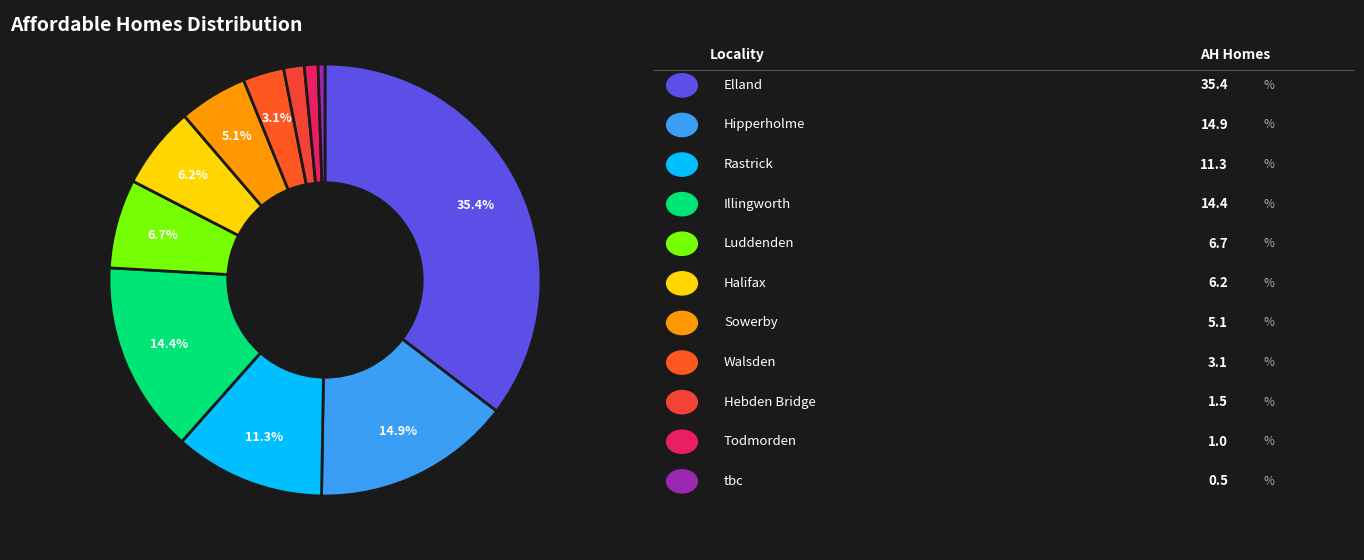

How many slices are in this pie chart?

11